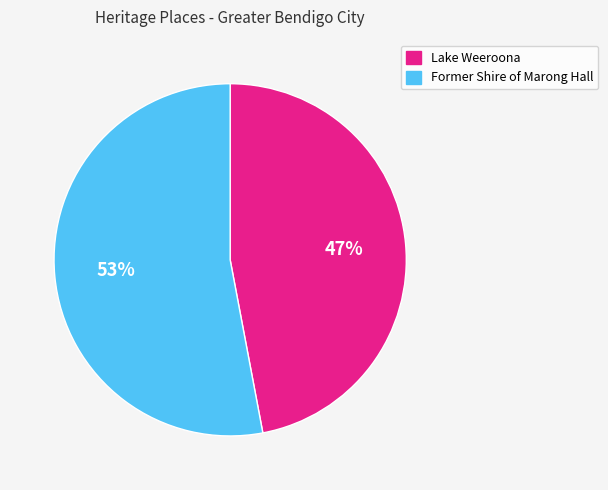

Between Lake Weeroona and Former Shire of Marong Hall, which is larger?

Former Shire of Marong Hall